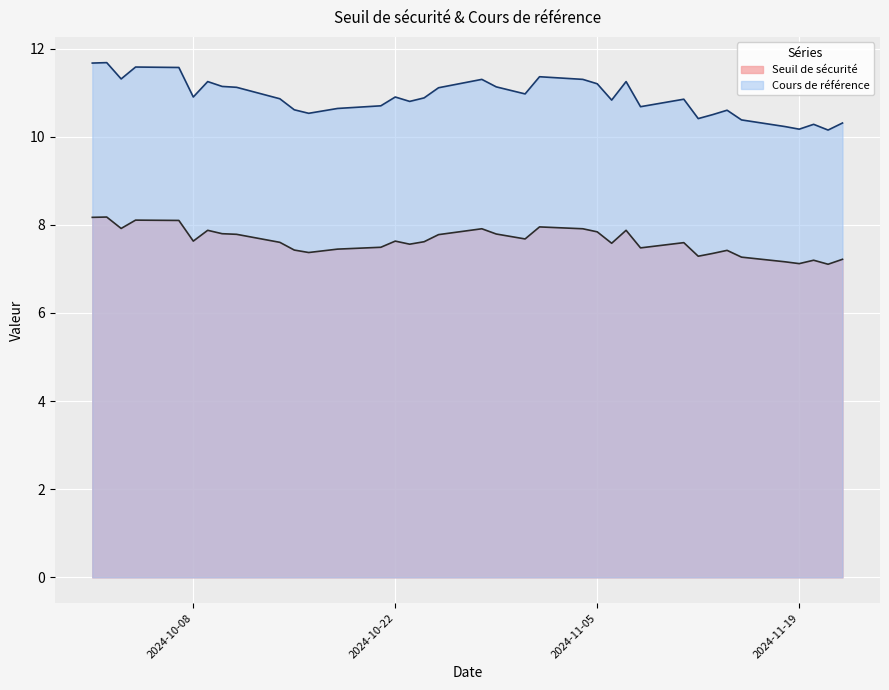

True or false: Cours de référence and Seuil de sécurité intersect in this chart.

False